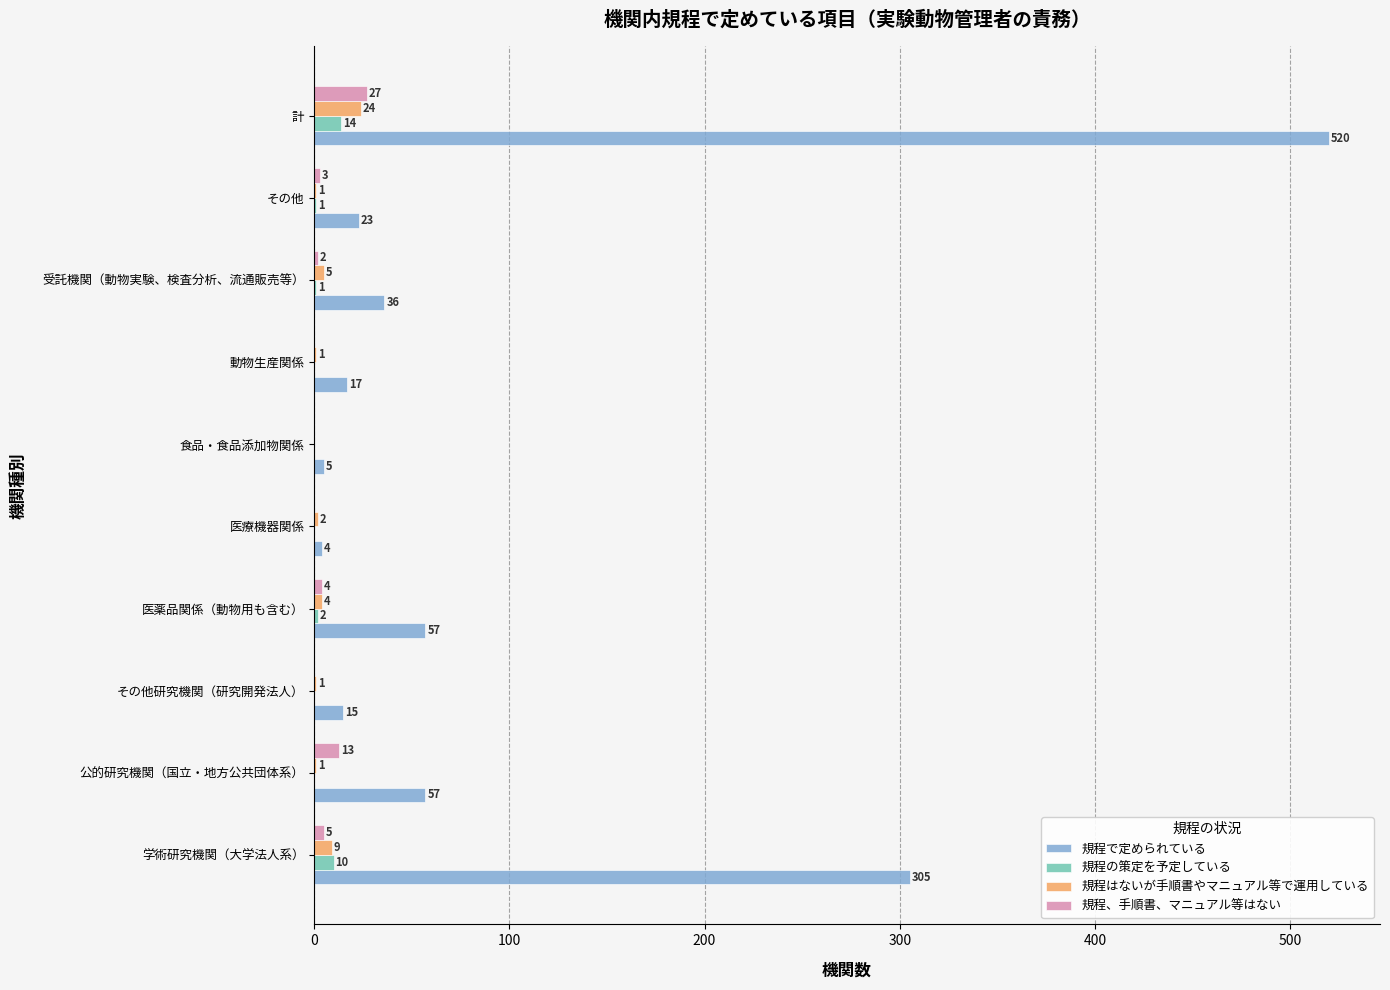

Count the number of data series in this chart.

4